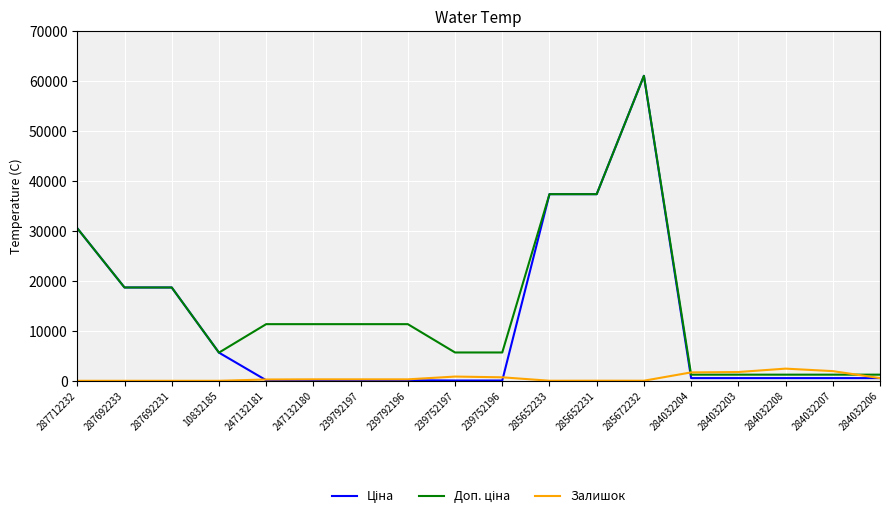

The value of Залишок at 287692231 is 0.0. True or false?

True